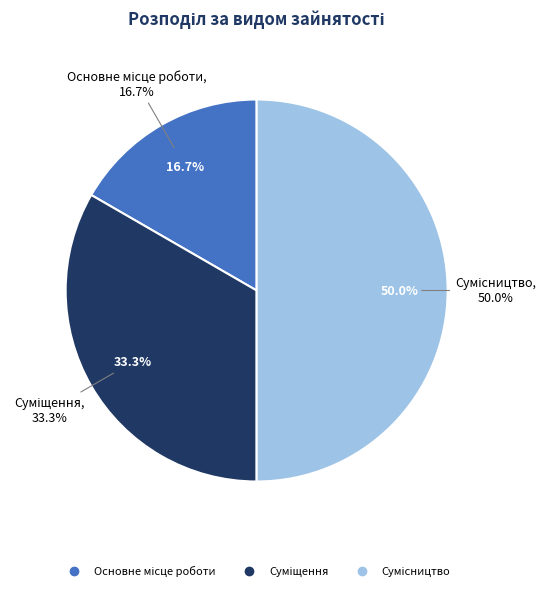

To the nearest percent, what is the difference between the largest and smallest slice percentages?

33%